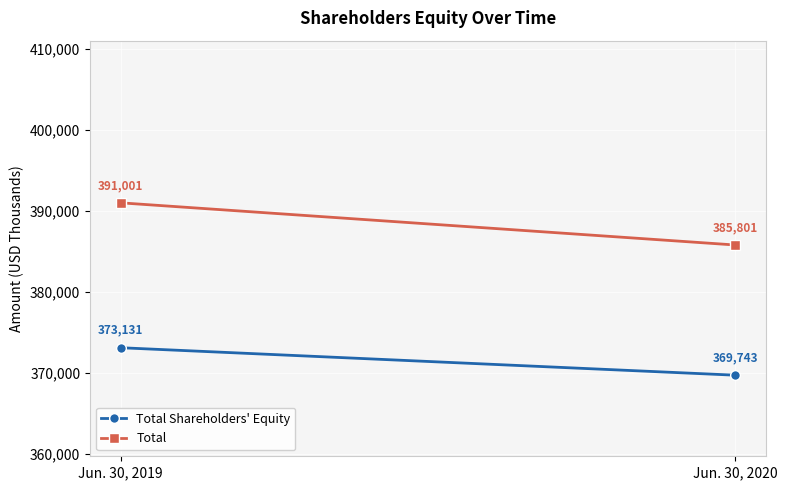

Read the Total Shareholders' Equity value at Jun. 30, 2019, to the nearest 100.

373100